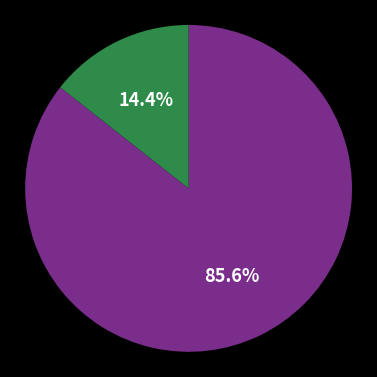

How many segments does this pie chart have?

2